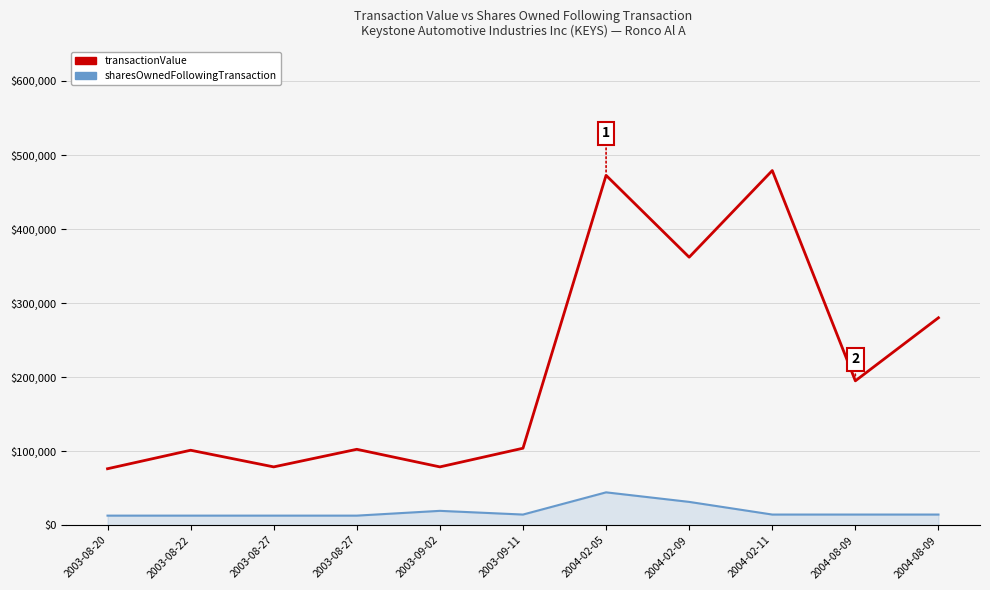

The sharesOwnedFollowingTransaction series shows 65832 at 2004-02-05. True or false?

False